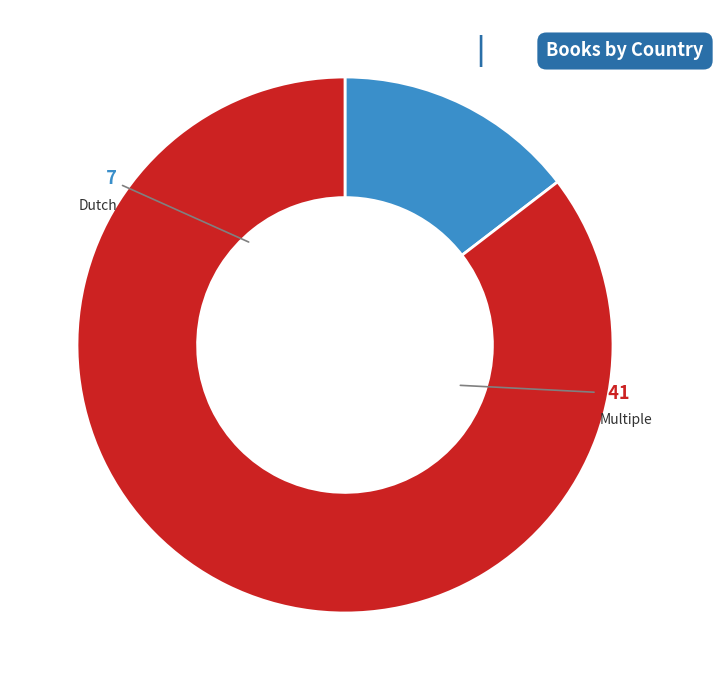

What is the smallest slice in the pie chart?

Dutch